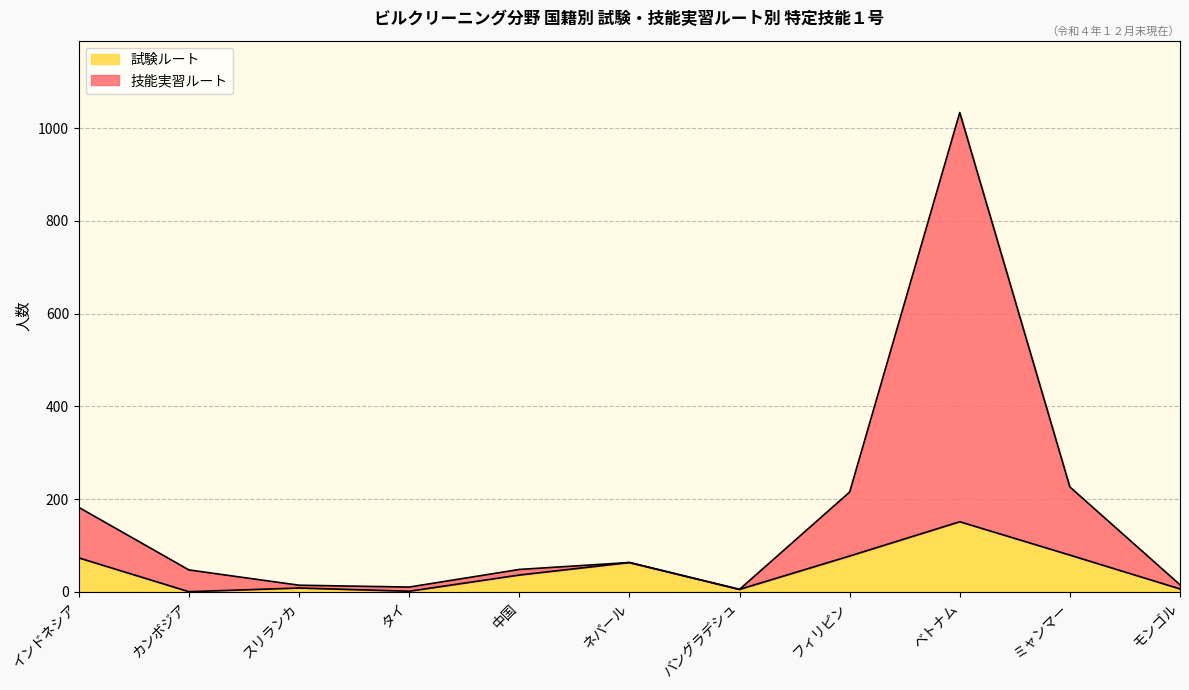

How many values in the 試験ルート series are below 36?

5